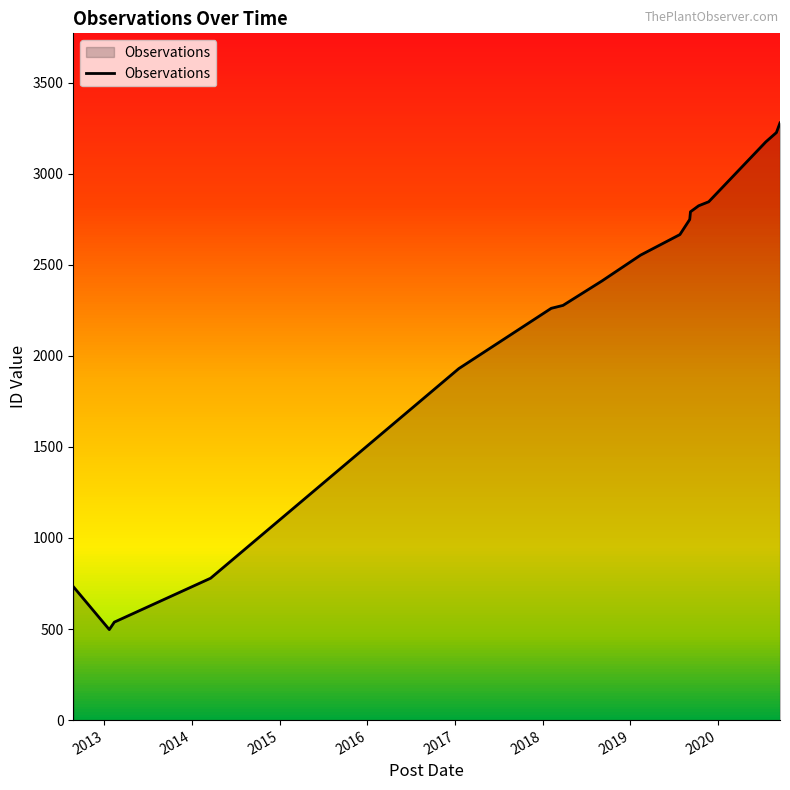

How many data points are above 2553?

8